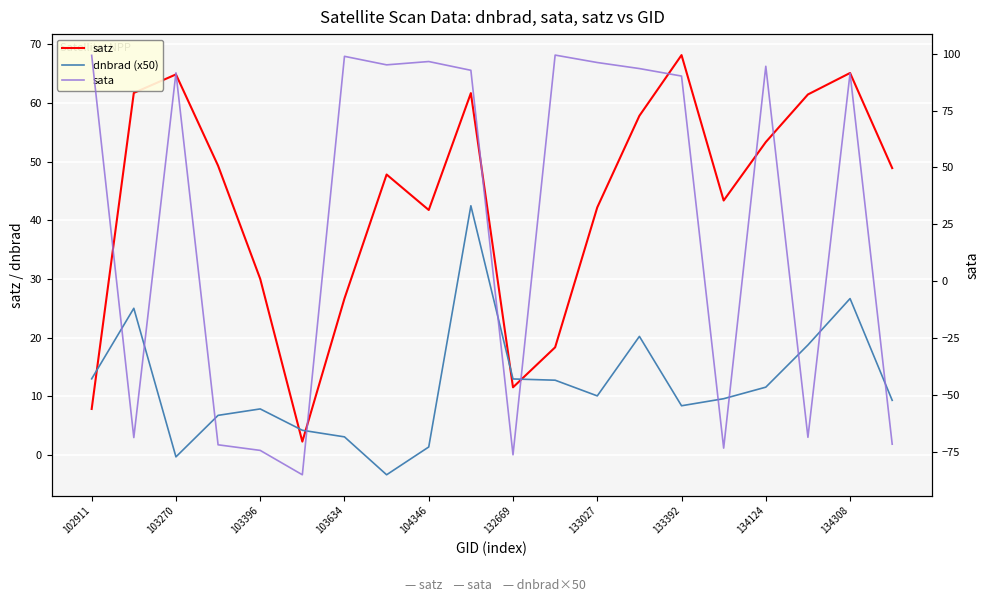

Between 15 and 16, which series saw the biggest shift?

sata